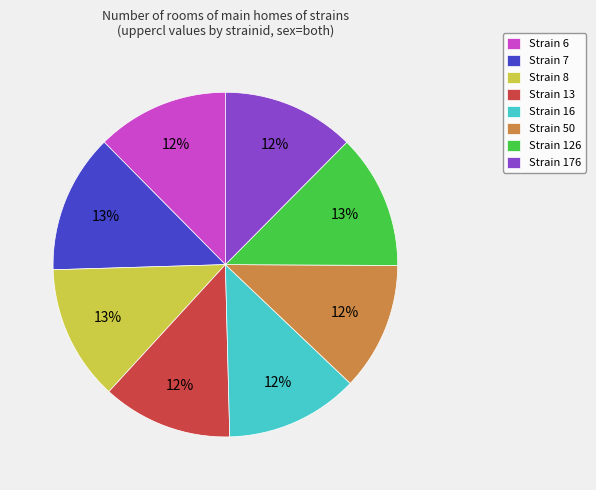

Is there any slice that represents more than half of the pie?

No